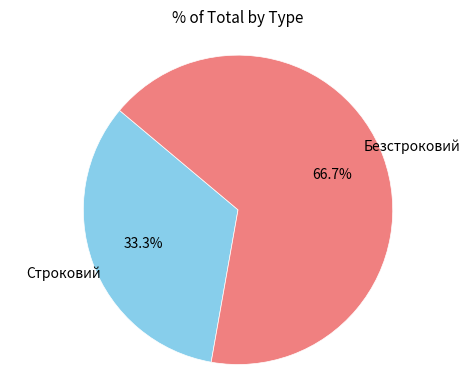

Is there any slice that represents more than half of the pie?

Yes